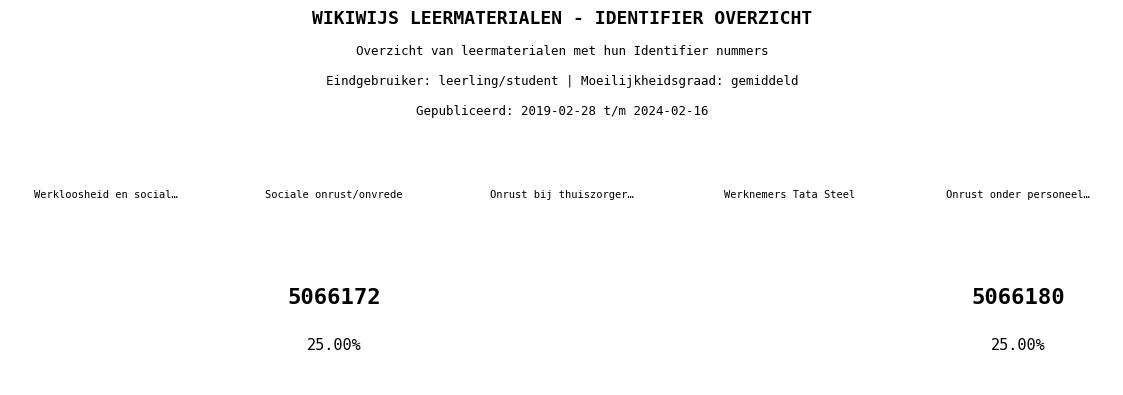

Rank the categories by value from highest to lowest.

Onrust onder personeel Joulze en Stedin, Werknemers Tata Steel, Onrust bij thuiszorgers om massaontslag., Sociale onrust/onvrede, Werkloosheid en sociale onrust/onvrede